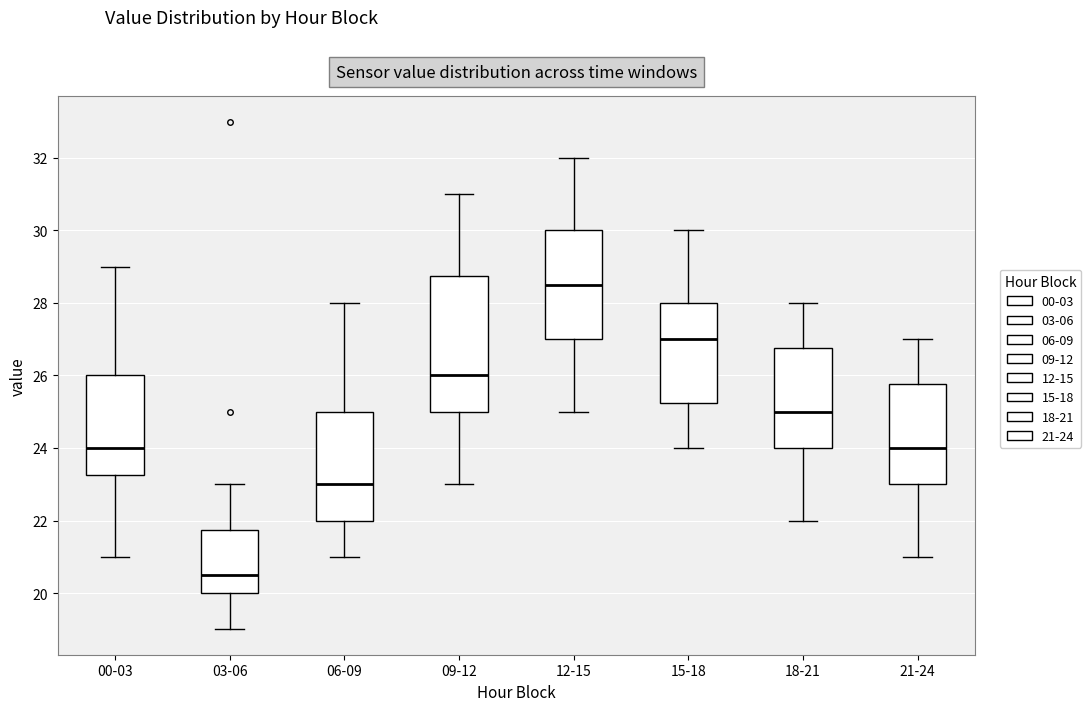

Reading left to right, read every box against the y-axis: the position of its median line, the range the box covers, and the ends of its whiskers. The values are not printed on the chart, so give them approximately, as read against the axis.

00-03: median 24.0, box 23.2 to 26.0, whiskers 21.0 to 29.0
03-06: median 20.6, box 20.0 to 21.8, whiskers 19.0 to 23.0
06-09: median 23.0, box 22.0 to 25.0, whiskers 21.0 to 28.0
09-12: median 26.0, box 25.0 to 28.8, whiskers 23.0 to 31.0
12-15: median 28.6, box 27.0 to 30.0, whiskers 25.0 to 32.0
15-18: median 27.0, box 25.2 to 28.0, whiskers 24.0 to 30.0
18-21: median 25.0, box 24.0 to 26.8, whiskers 22.0 to 28.0
21-24: median 24.0, box 23.0 to 25.8, whiskers 21.0 to 27.0